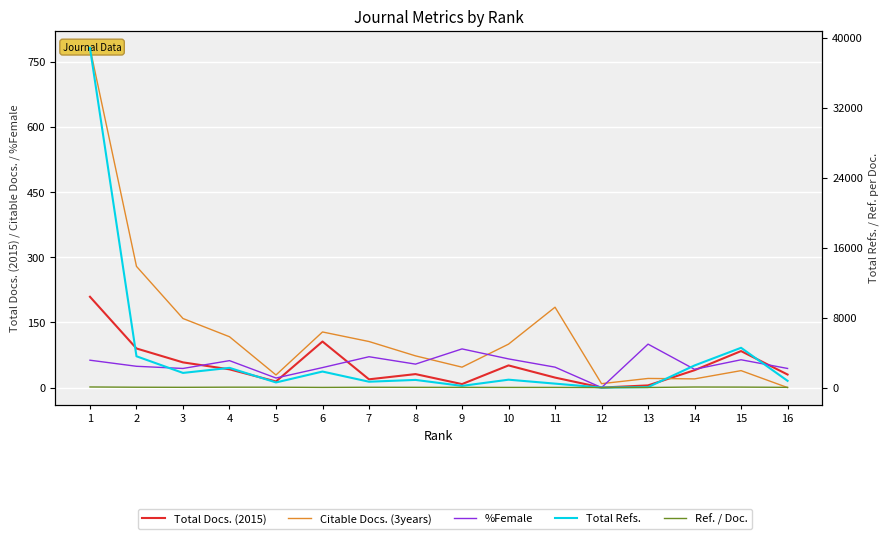

Is the value of Total Refs. at 7 greater than the value of Ref. / Doc. at 5?

Yes